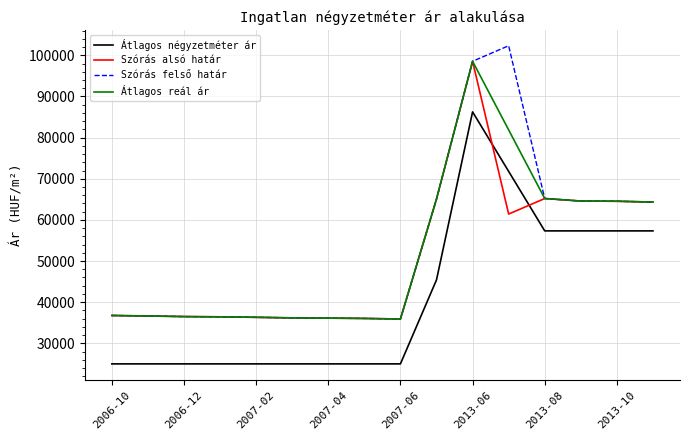

What is the minimum value for Szórás felső határ?

35906